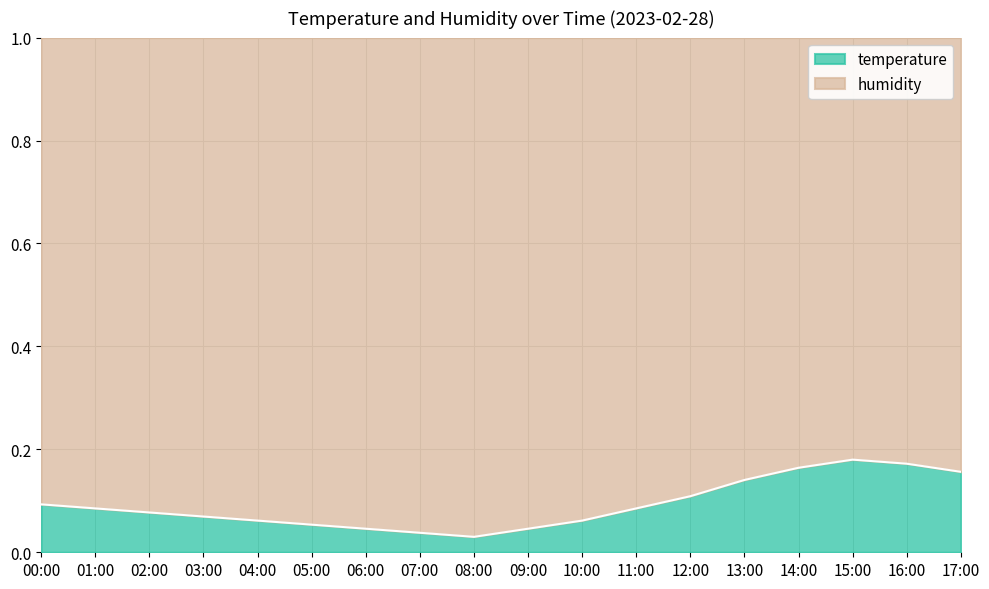

What is the maximum value shown in the chart?

0.2